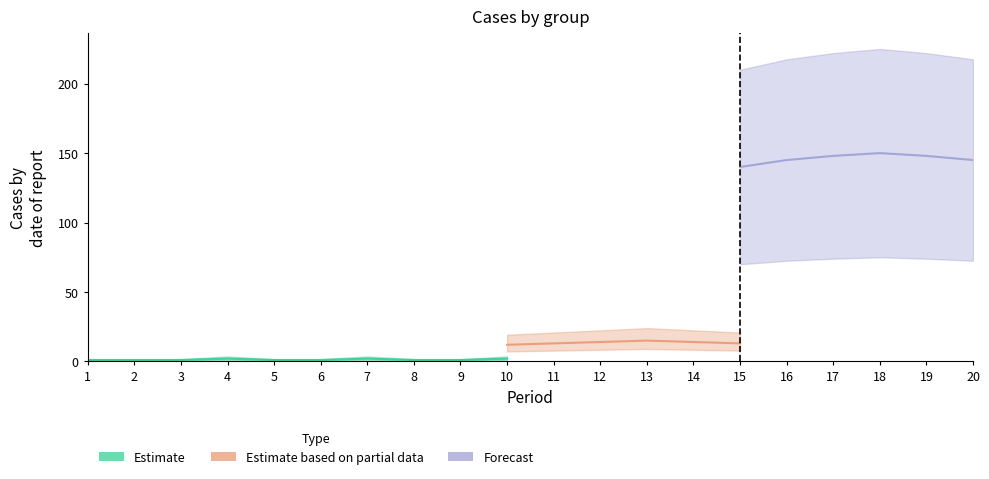

Which series has the largest range (max minus min)?

Forecast